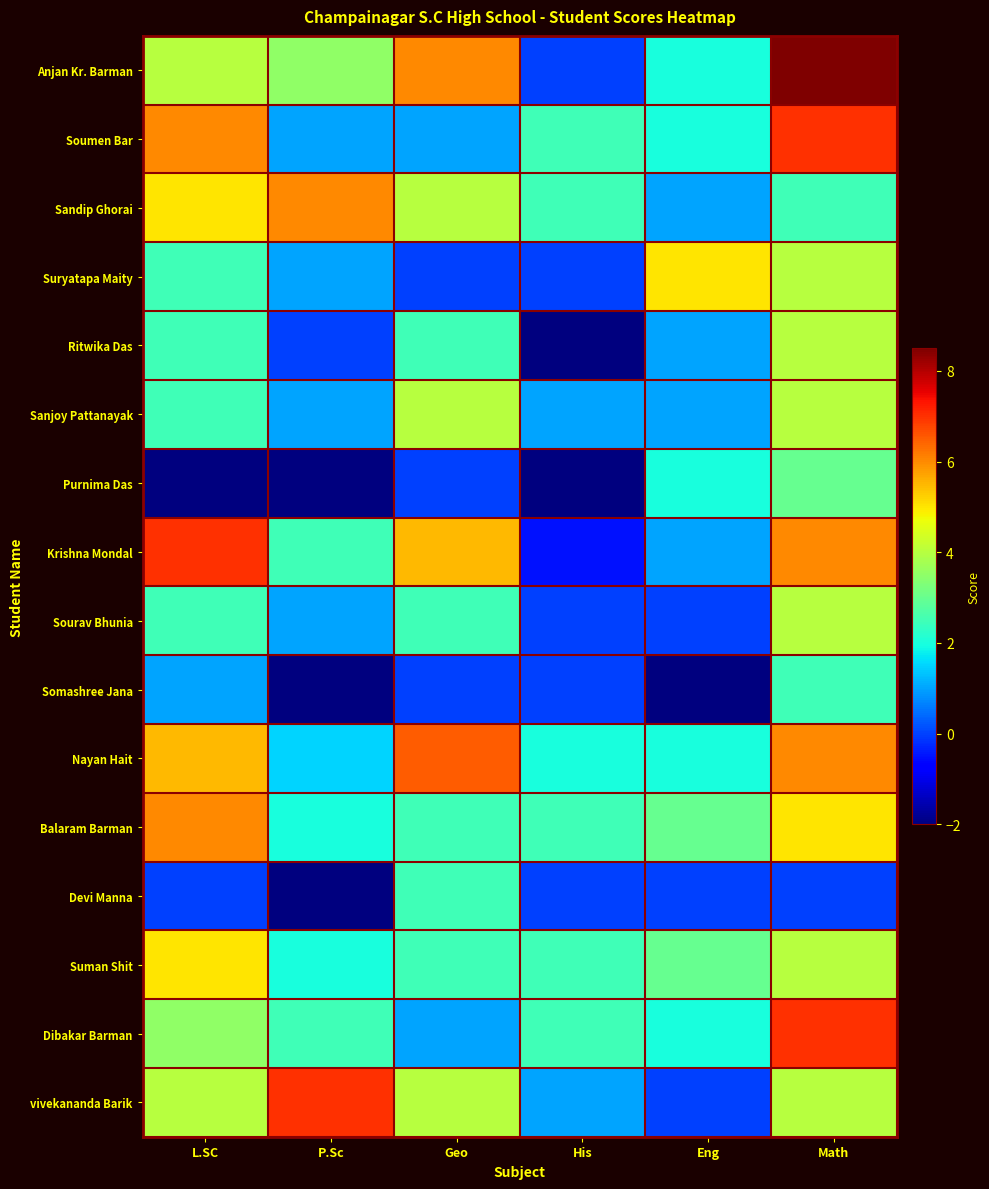

At P.Sc, list the series in order from largest to smallest.

vivekananda Barik, Sandip Ghorai, Anjan Kr. Barman, Krishna Mondal, Dibakar Barman, Balaram Barman, Suman Shit, Nayan Hait, Soumen Bar, Suryatapa Maity, Sanjoy Pattanayak, Sourav Bhunia, Ritwika Das, Purnima Das, Somashree Jana, Devi Manna